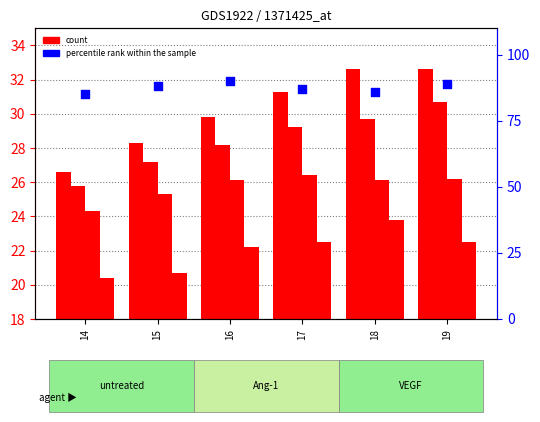

Which series reaches the minimum Y coordinate?

s1